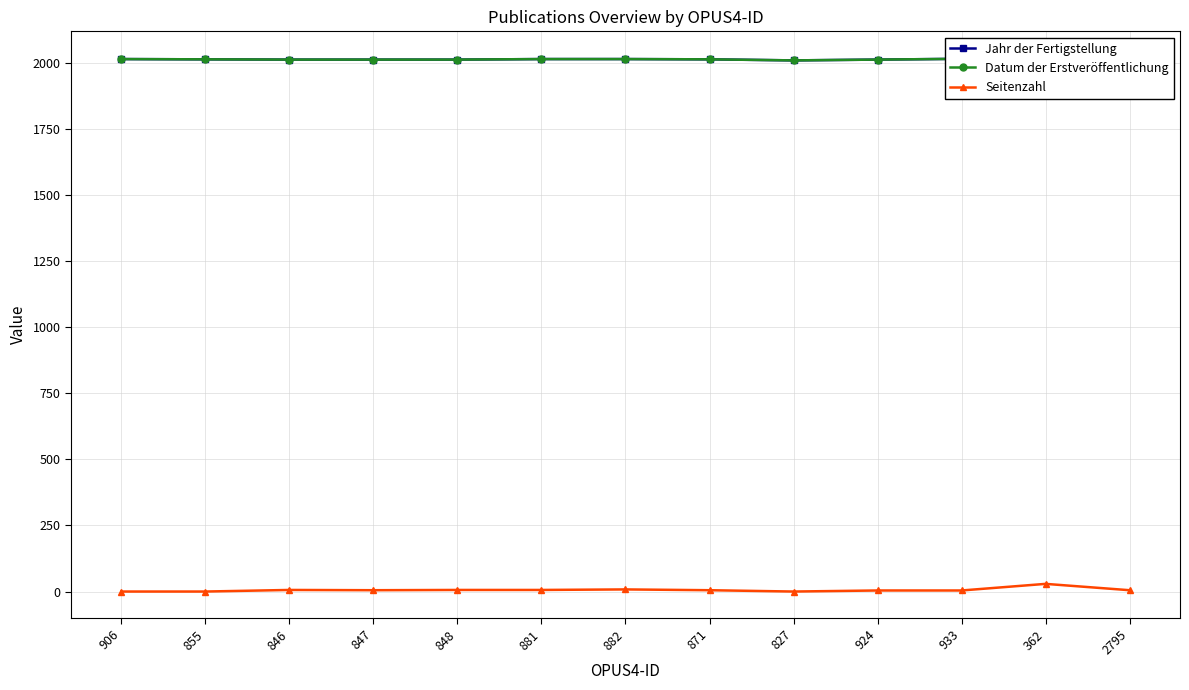

What is the difference between the Datum der Erstveröffentlichung values at 871 and 933?

2